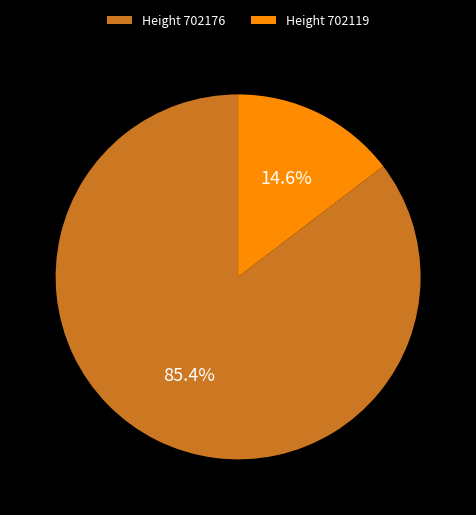

Approximately how many times larger is the value at Height 702176 compared to Height 702119?

5.8